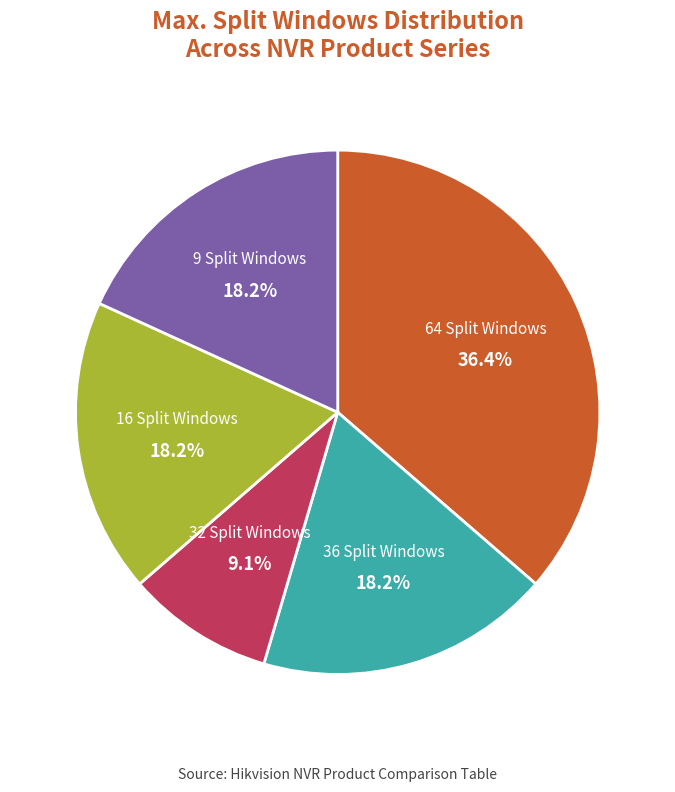

Is there any slice that represents more than half of the pie?

No